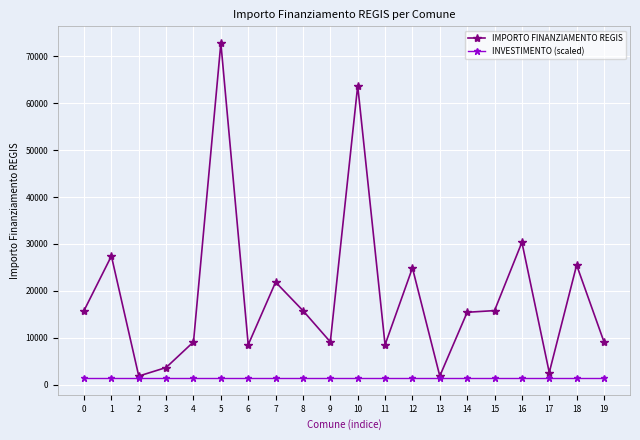

What is the value of the INVESTIMENTO (scaled) point at the 6th from the left?

1400